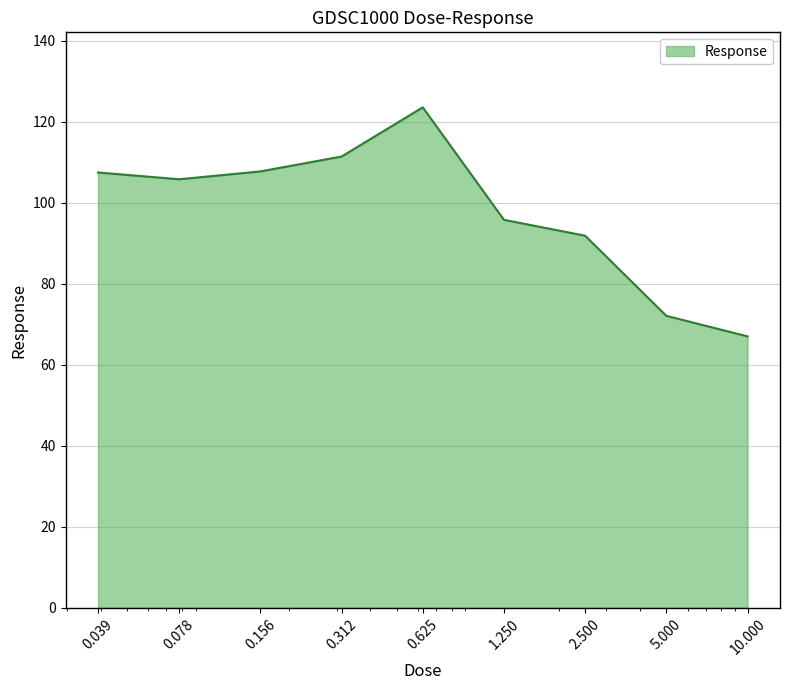

What is the minimum value shown in the chart?

67.0